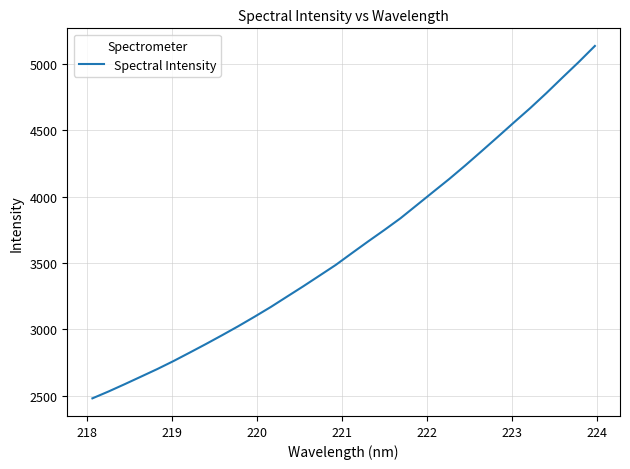

What is the smallest value displayed?

2478.9